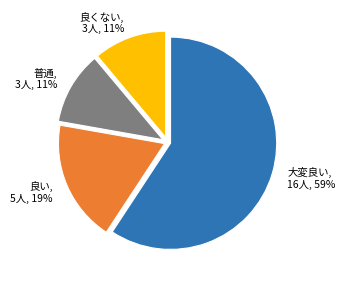

Does 普通, 3人, 11% account for over 50% of the chart?

No